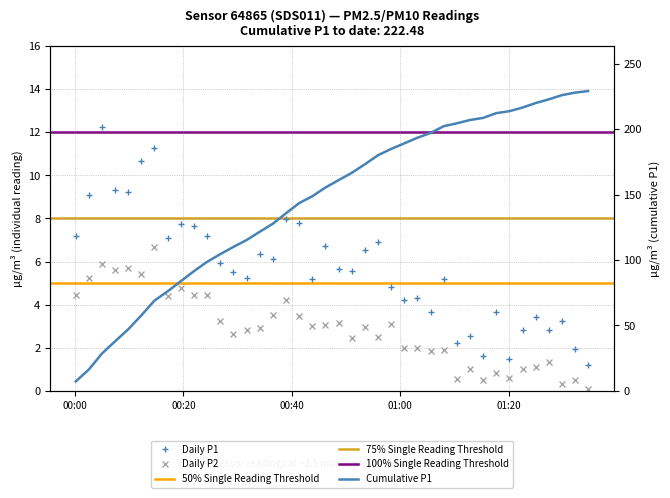

At how many categories does at least one series exceed 4?

28